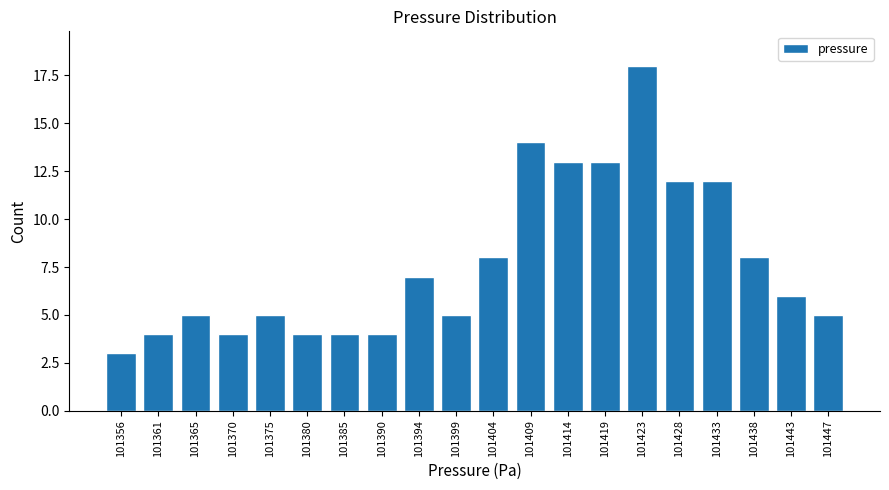

Reading right to left, what are all the values shown in this chart?

5	6	8	12	12	18	13	13	14	8	5	7	4	4	4	5	4	5	4	3